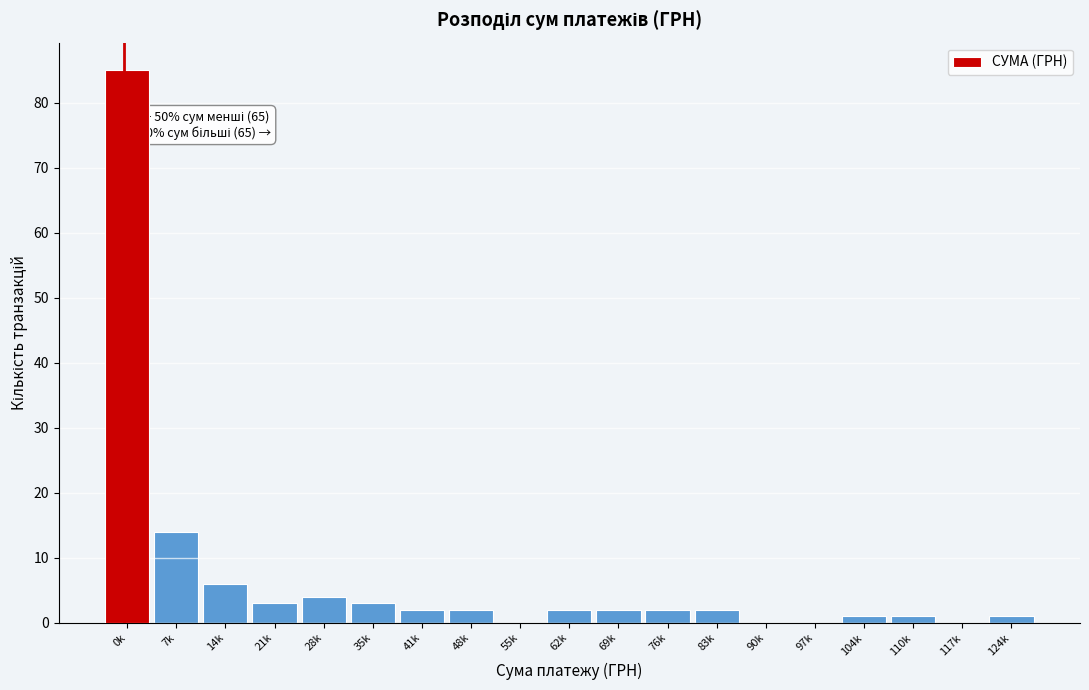

Reading left to right, transcribe all the data shown in this chart.

0k=85	7k=14	14k=6	21k=3	28k=4	35k=3	41k=2	48k=2	55k=0	62k=2	69k=2	76k=2	83k=2	90k=0	97k=0	104k=1	110k=1	117k=0	124k=1